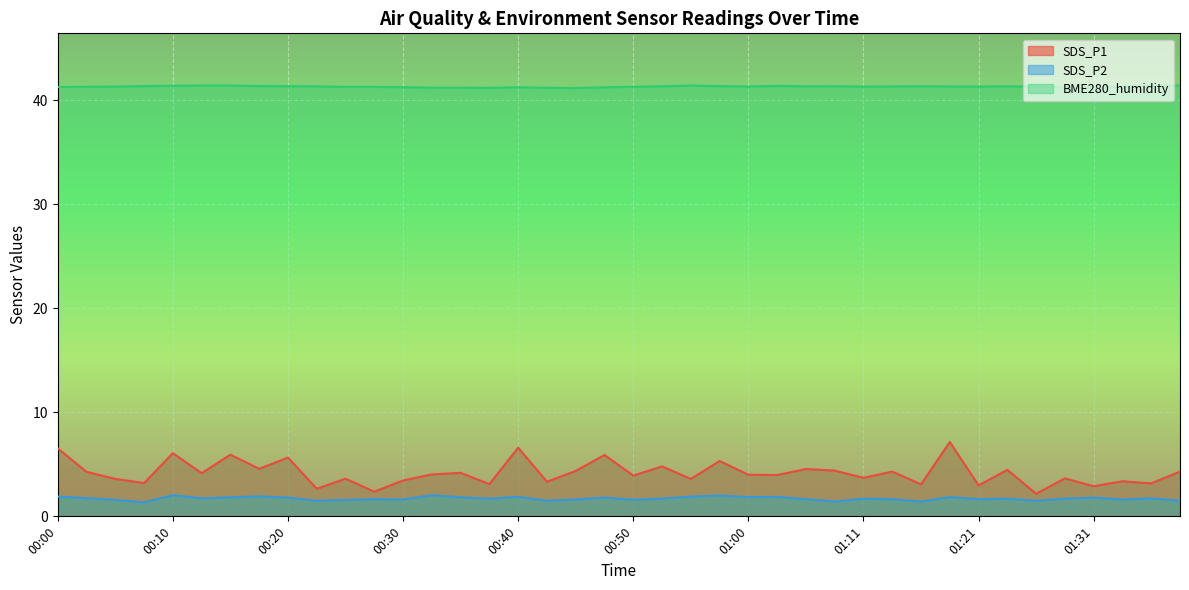

List the labels in order of SDS_P1 value, largest first.

01:18, 00:40, 00:00, 00:10, 00:15, 00:47, 00:20, 00:57, 00:52, 00:18, 01:05, 01:23, 01:08, 00:45, 01:13, 01:38, 00:03, 00:35, 00:13, 00:32, 01:00, 01:03, 00:50, 01:11, 01:28, 00:25, 00:05, 00:55, 00:30, 01:33, 00:42, 00:08, 01:36, 00:37, 01:16, 01:21, 01:31, 00:22, 00:27, 01:26